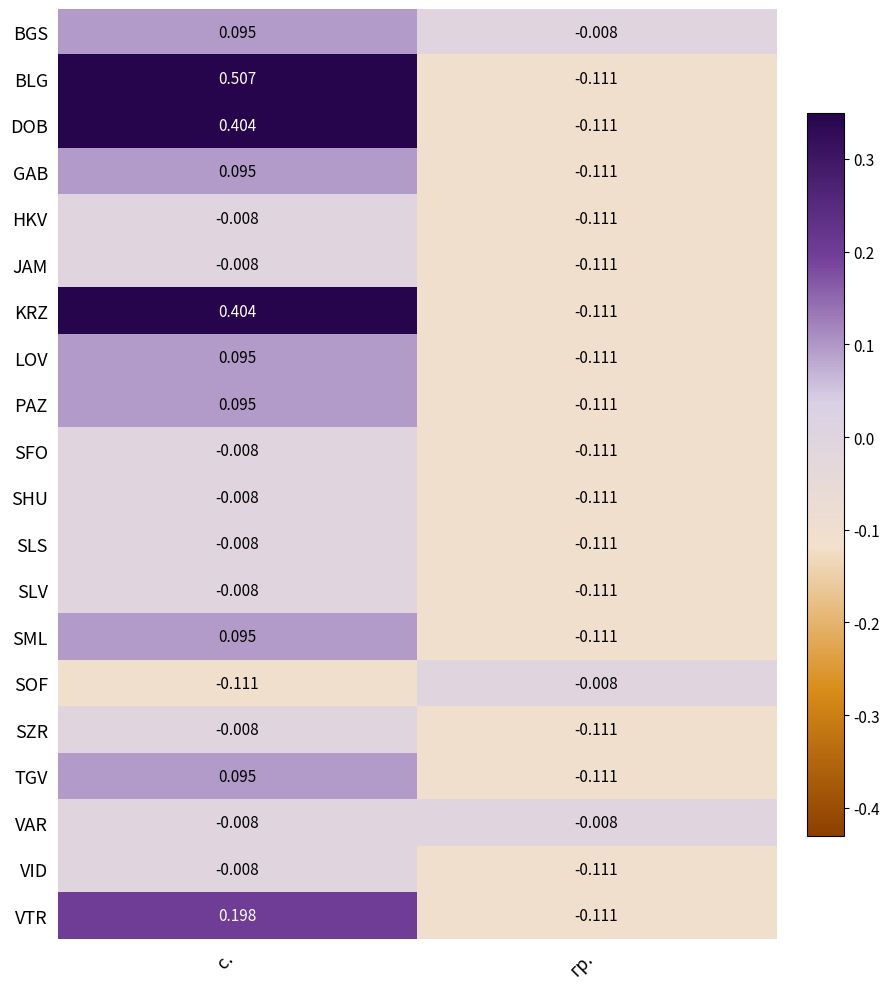

Which category has the highest value across all series?

с.